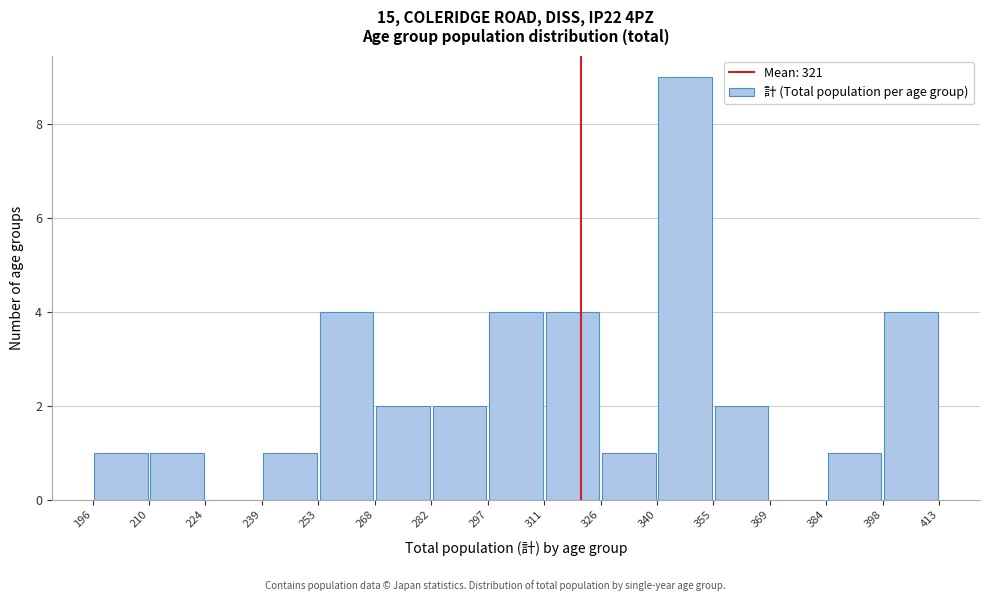

Reading left to right, list every bar in this chart as the range it spans on the x-axis followed by its height. The values are not printed on the chart, so give them approximately, as read against the axis.

196 to 210: 1
210 to 224: 1
224 to 239: 0
239 to 253: 1
253 to 268: 4
268 to 282: 2
282 to 297: 2
297 to 311: 4
311 to 326: 4
326 to 340: 1
340 to 355: 9
355 to 369: 2
369 to 384: 0
384 to 398: 1
398 to 413: 4